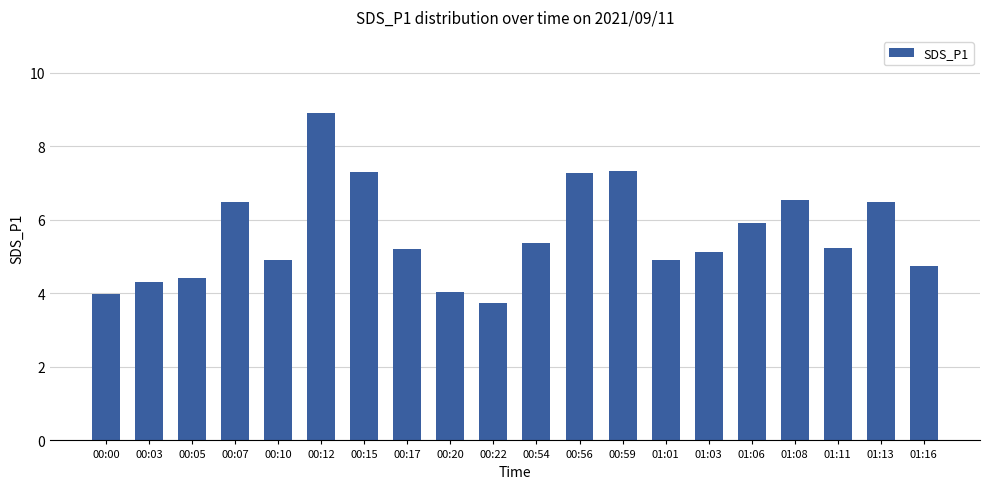

What is the sum of all values?

112.1